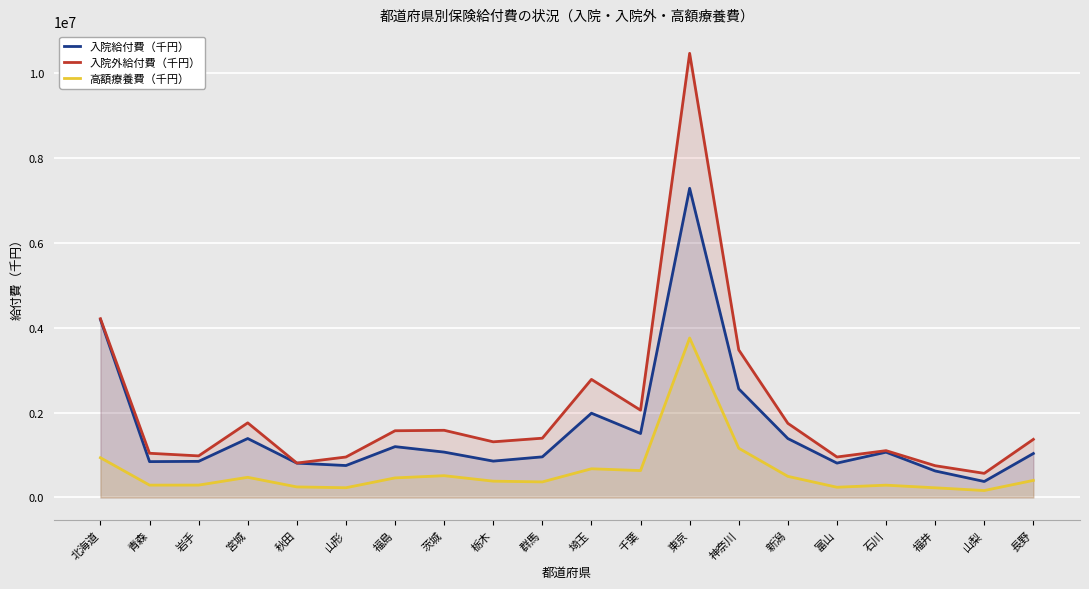

How many lines are shown in the chart?

3